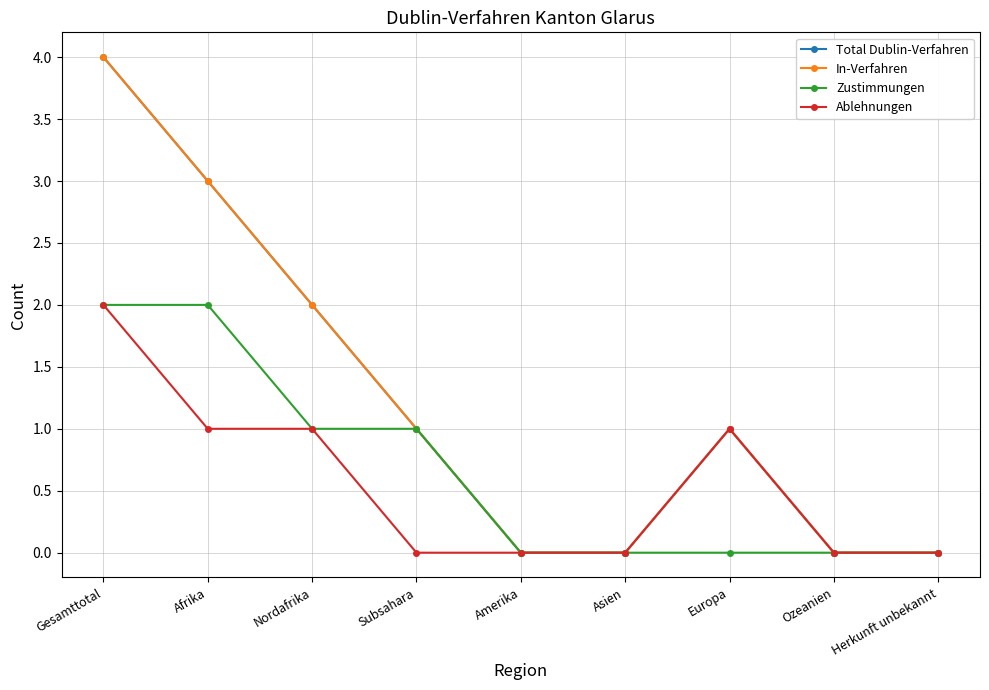

What is the label of the 3rd point from the left?

Nordafrika